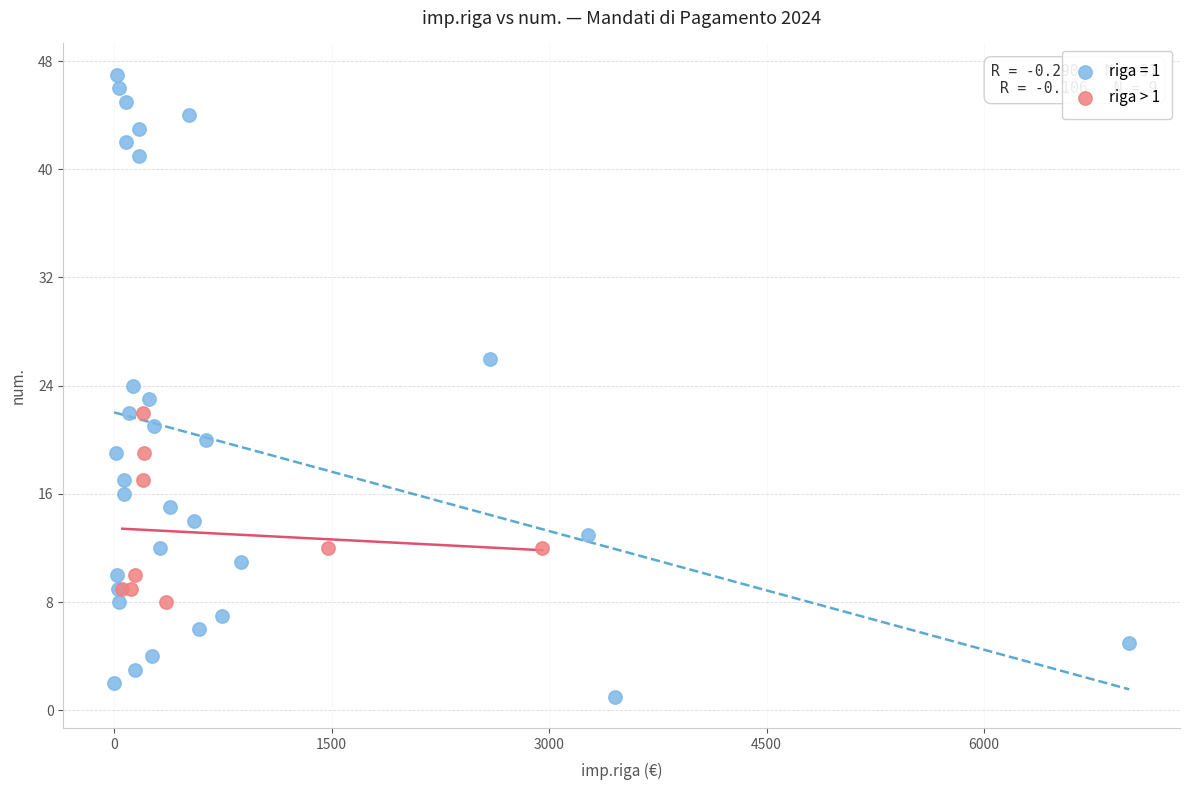

Which series has the largest Y range (max minus min)?

riga = 1